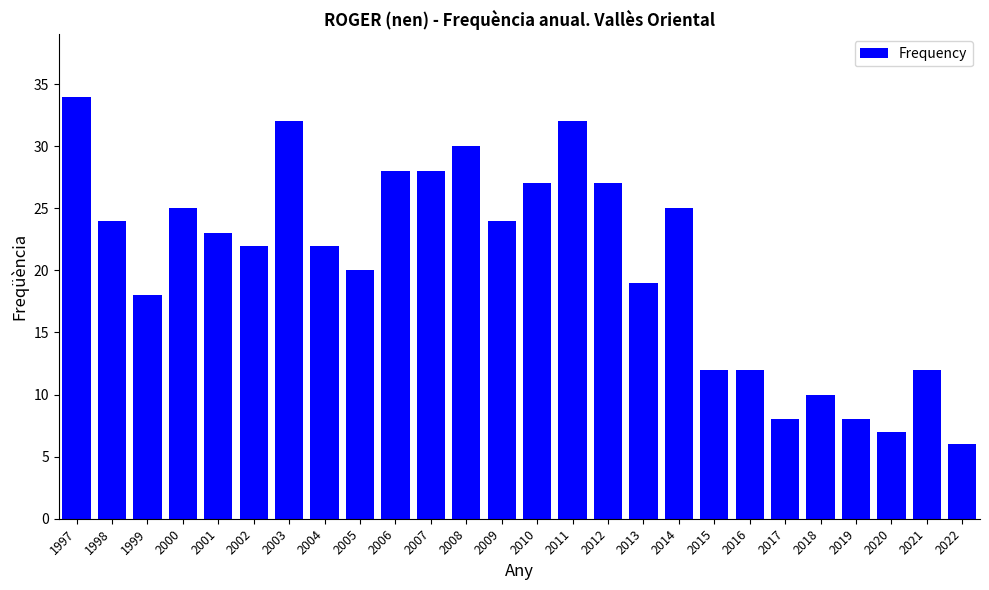

Is it true that the value at 2010 is 27?

True